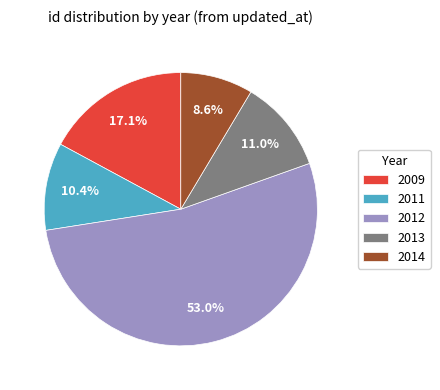

Rank the categories by value from highest to lowest.

2012, 2009, 2013, 2011, 2014